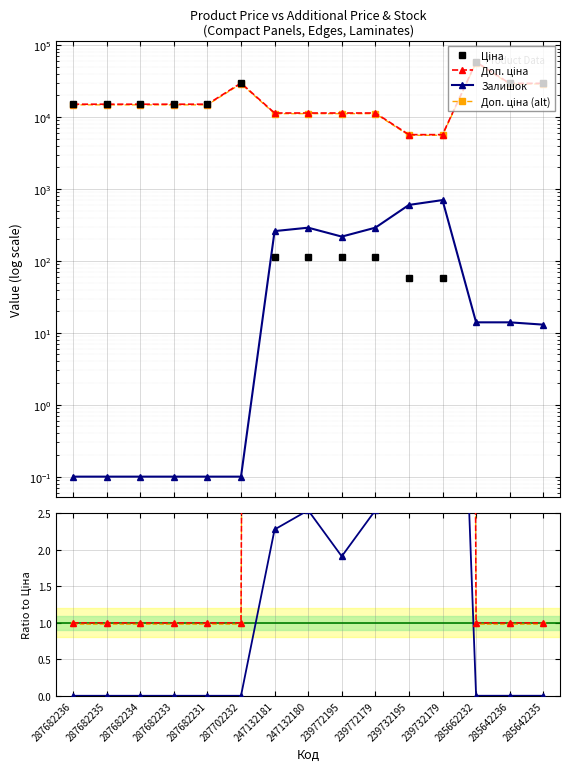

How many lines are shown in the chart?

3